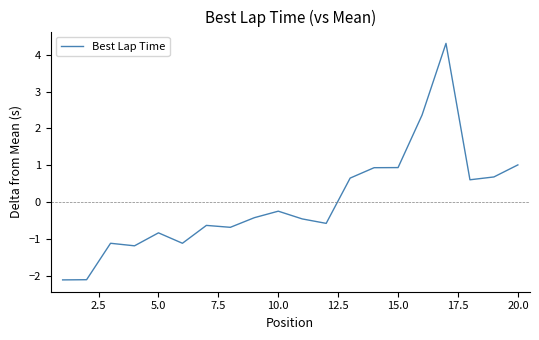

What is the greatest value displayed?

4.3